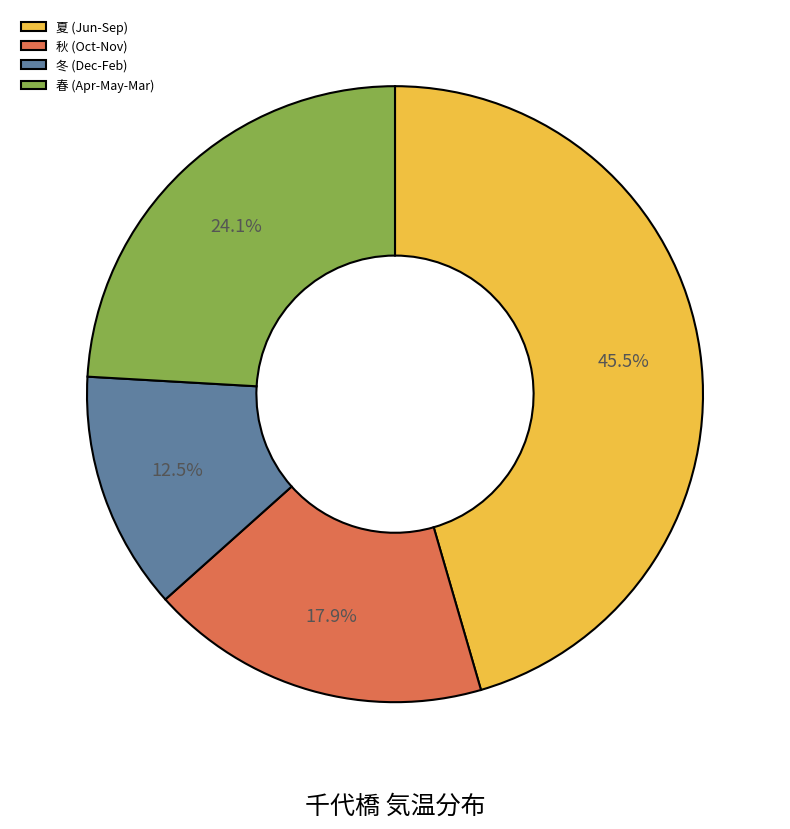

Rank the categories by value from highest to lowest.

夏 (Jun-Sep), 春 (Apr-May-Mar), 秋 (Oct-Nov), 冬 (Dec-Feb)